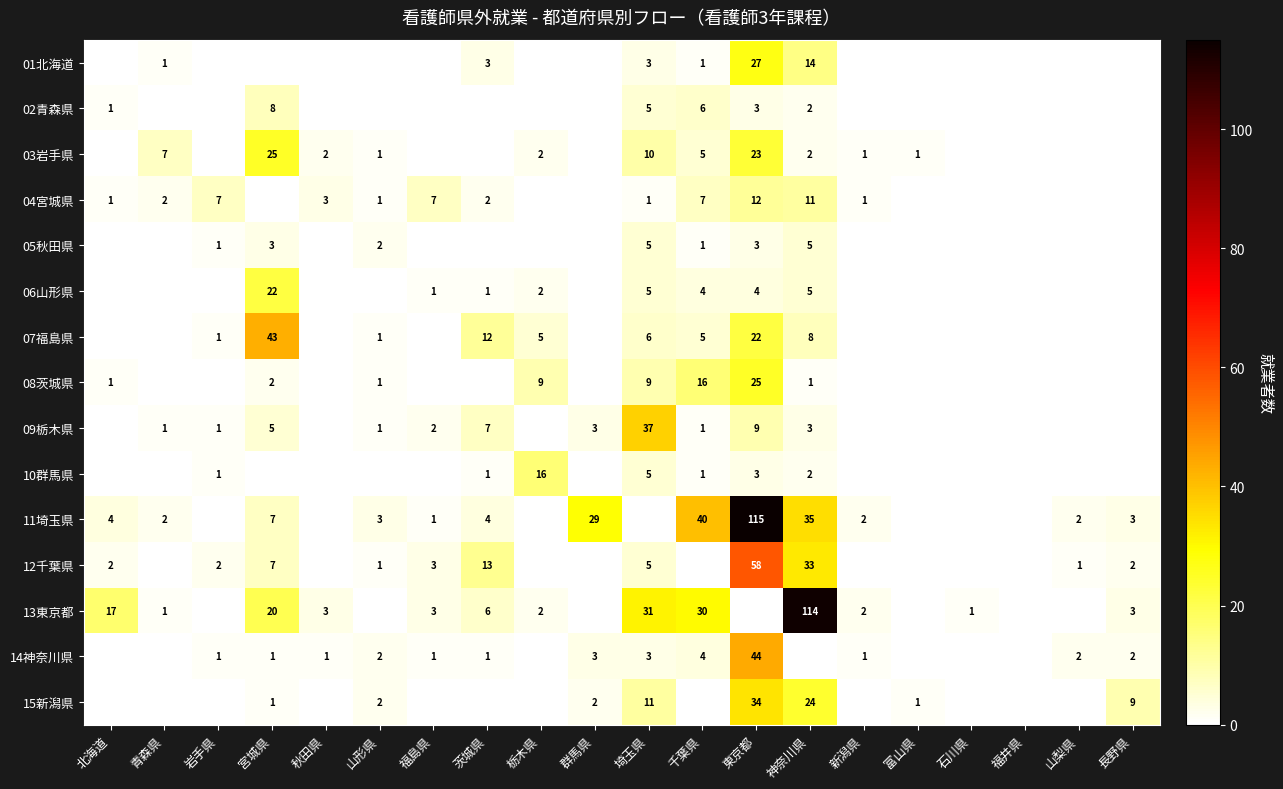

The 07福島県 series shows 3 at 茨城県. True or false?

False